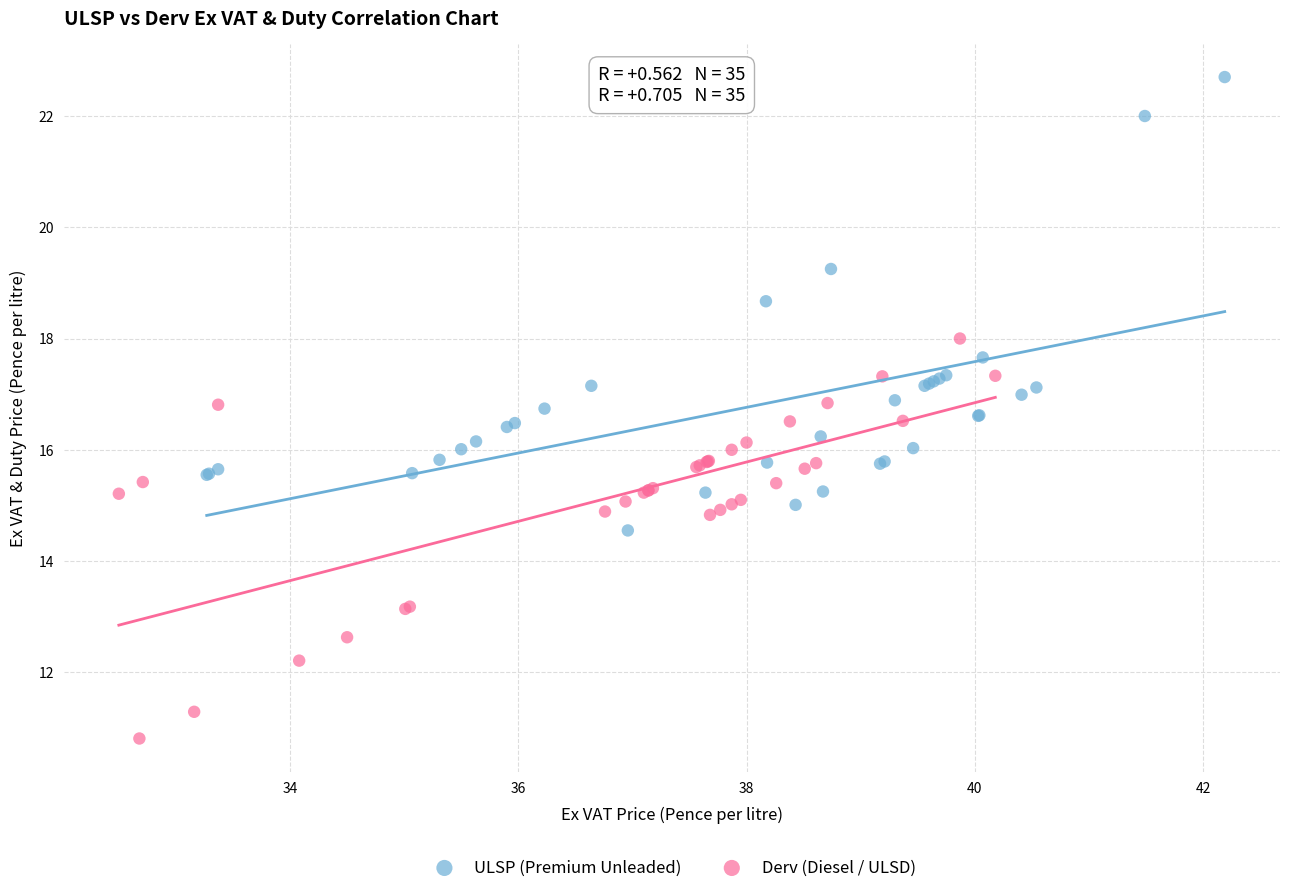

Which series reaches the minimum Y coordinate?

Derv (Diesel / ULSD)